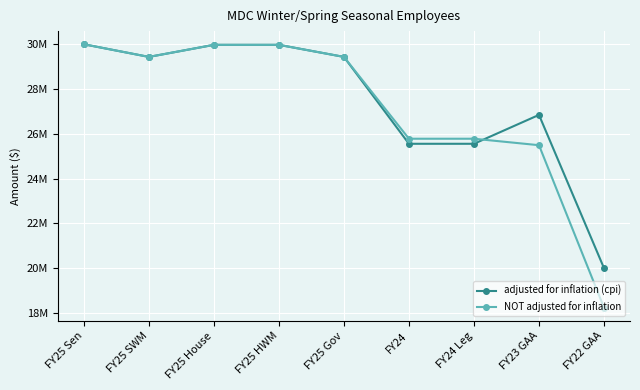

Reading left to right, transcribe all the data shown in this chart.

adjusted for inflation (cpi): FY25 Sen=30005866	FY25 SWM=29440919	FY25 House=29980397	FY25 HWM=29980397	FY25 Gov=29440919	FY24=25554441	FY24 Leg=25554441	FY23 GAA=26846732	FY22 GAA=19991371
NOT adjusted for inflation: FY25 Sen=30005866	FY25 SWM=29440919	FY25 House=29980397	FY25 HWM=29980397	FY25 Gov=29440919	FY24=25780350	FY24 Leg=25780350	FY23 GAA=25490879	FY22 GAA=18221027